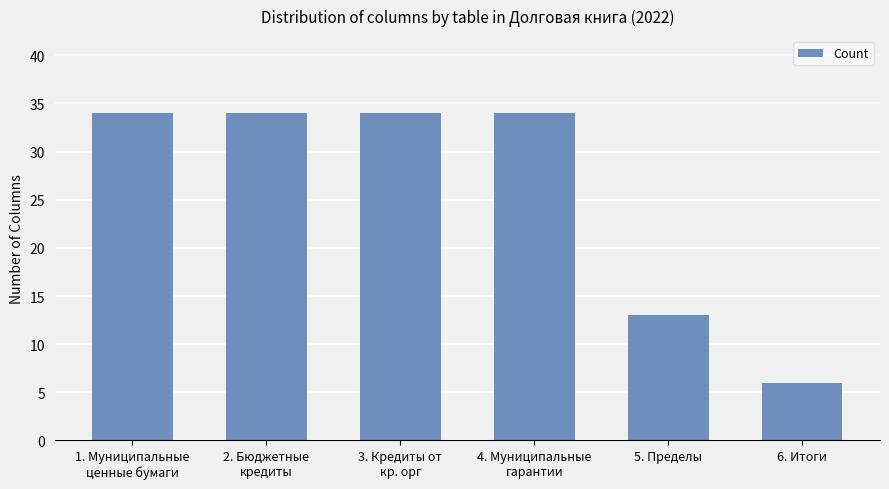

How many values are between 13 and 34?

5